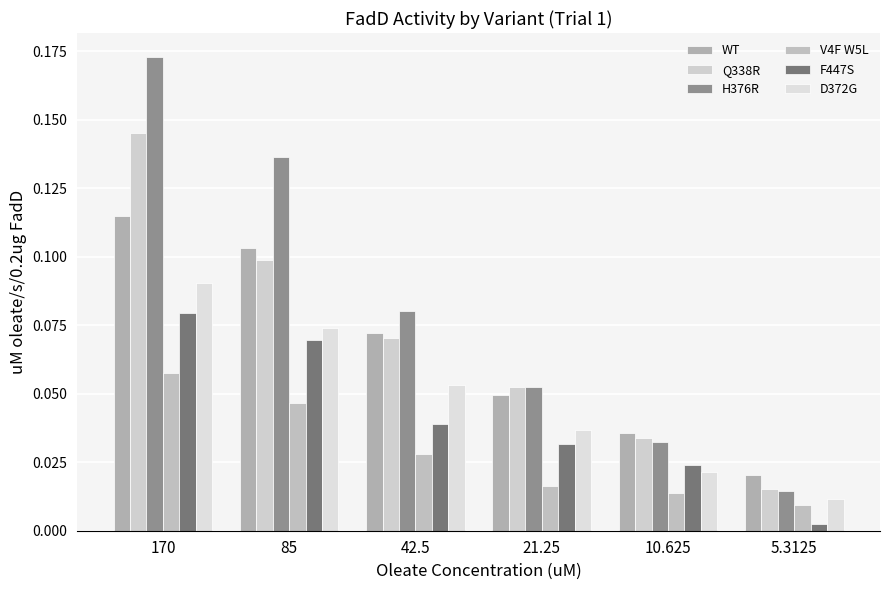

What is the label of the 5th bar from the left?

10.625